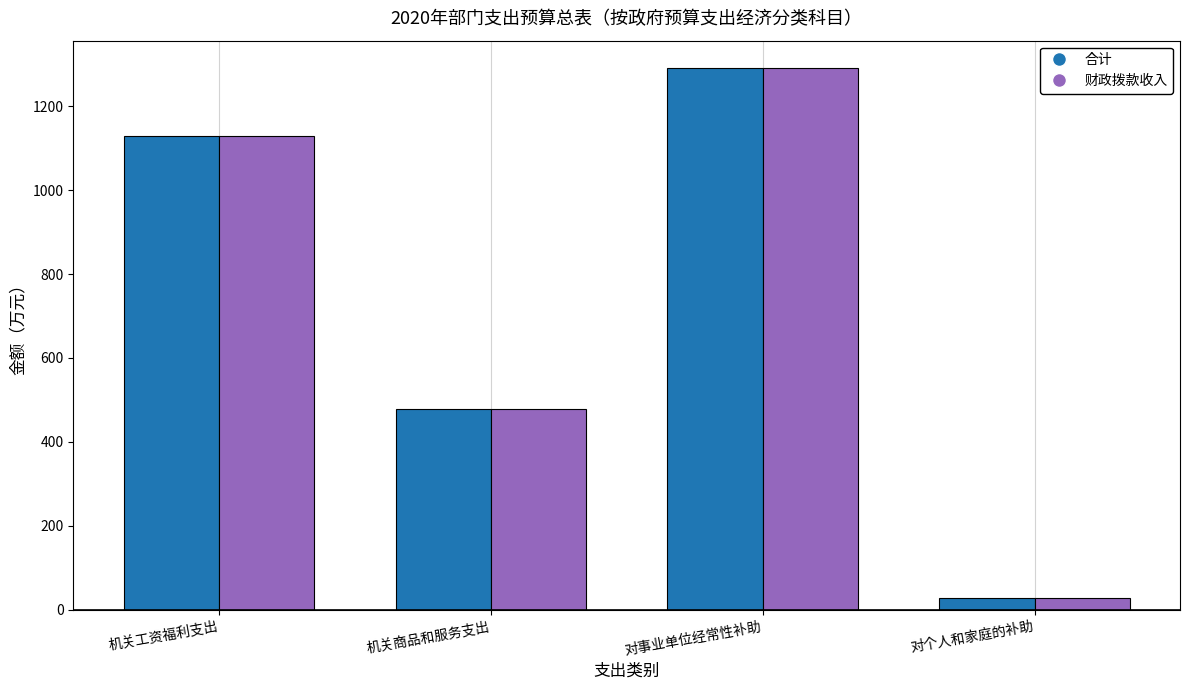

Rank the categories by 合计 value from lowest to highest.

对个人和家庭的补助, 机关商品和服务支出, 机关工资福利支出, 对事业单位经常性补助